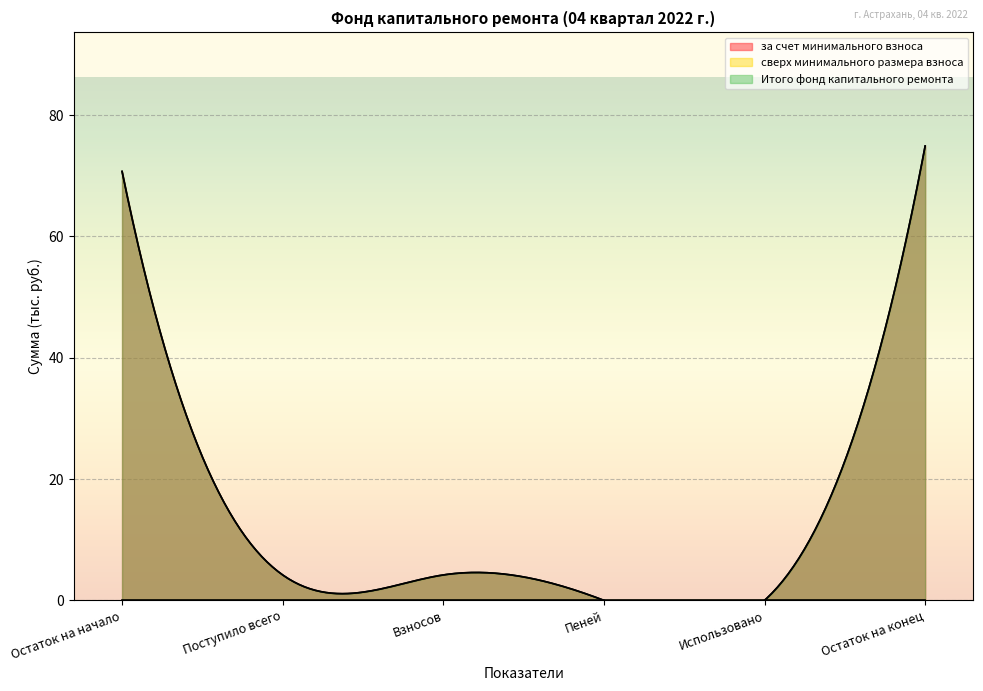

Which series has the widest spread of values?

за счет минимального взноса